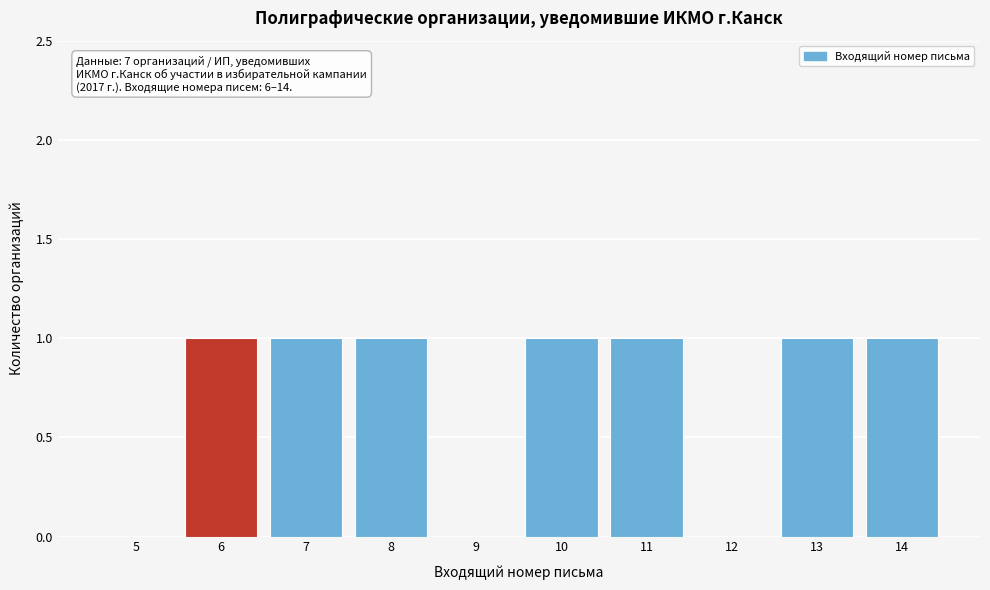

Reading right to left, extract all data points from this chart.

14=1	13=1	12=0	11=1	10=1	9=0	8=1	7=1	6=1	5=0